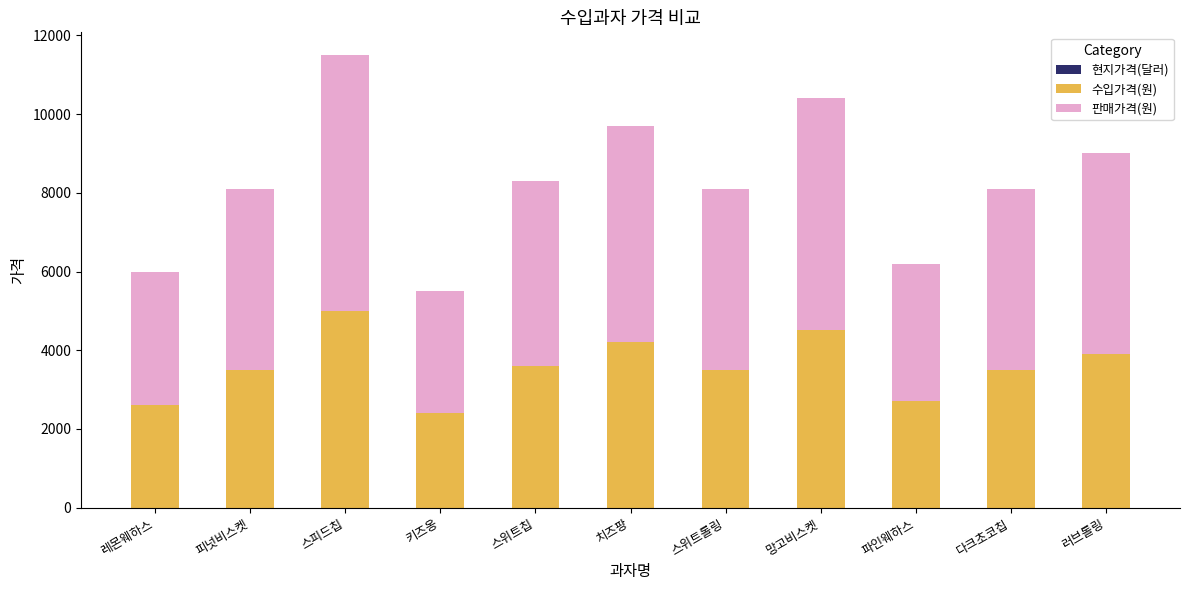

At which category is the sum across all series the highest?

스피드칩